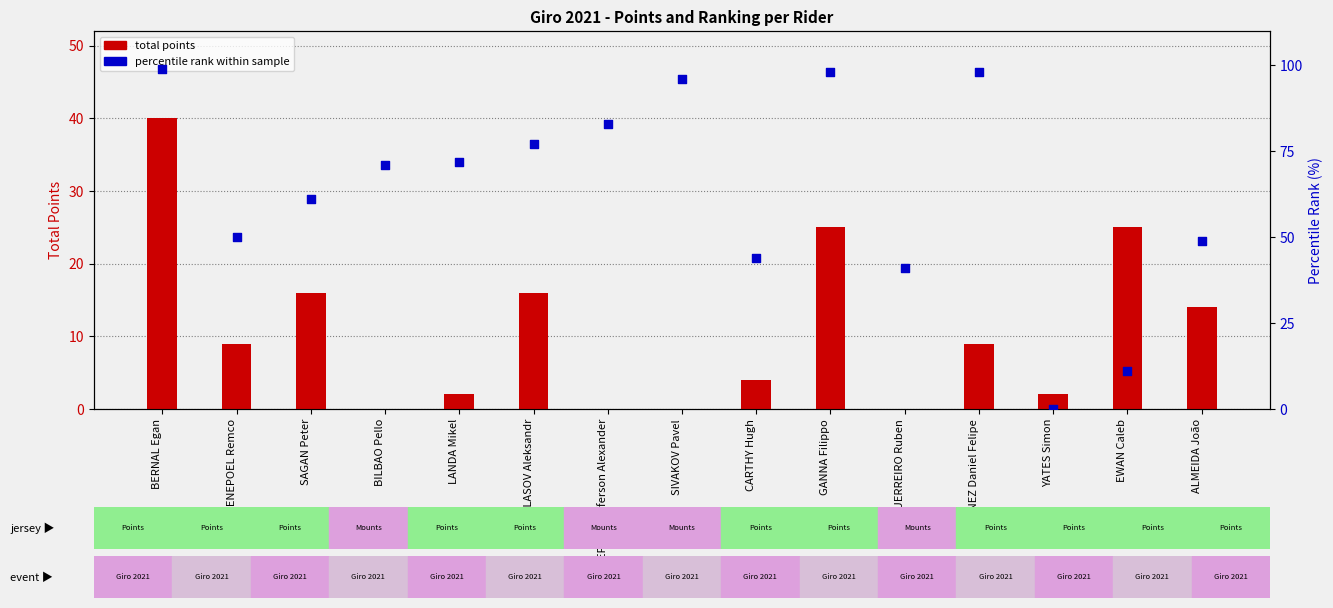

What are all the series names shown in the legend?

total points, percentile rank within sample